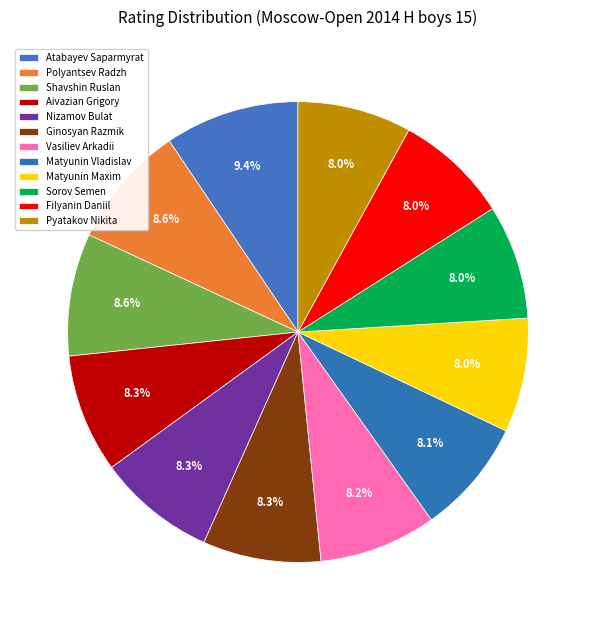

Count the number of slices in the pie.

12